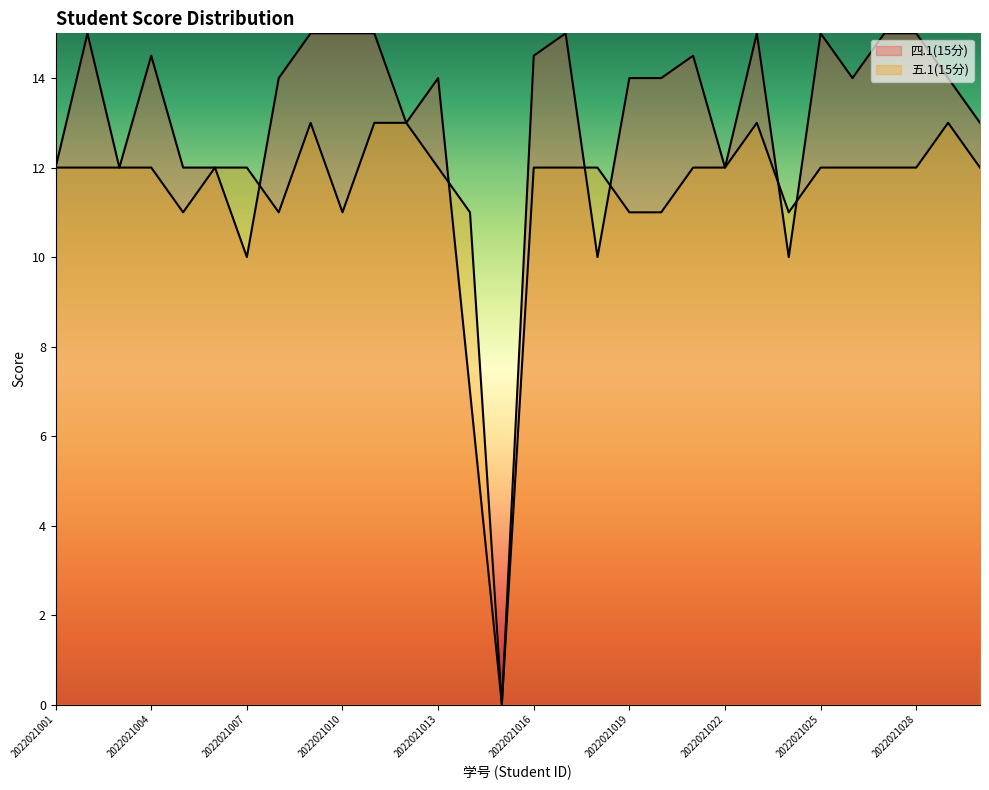

How many distinct data groups are displayed?

2